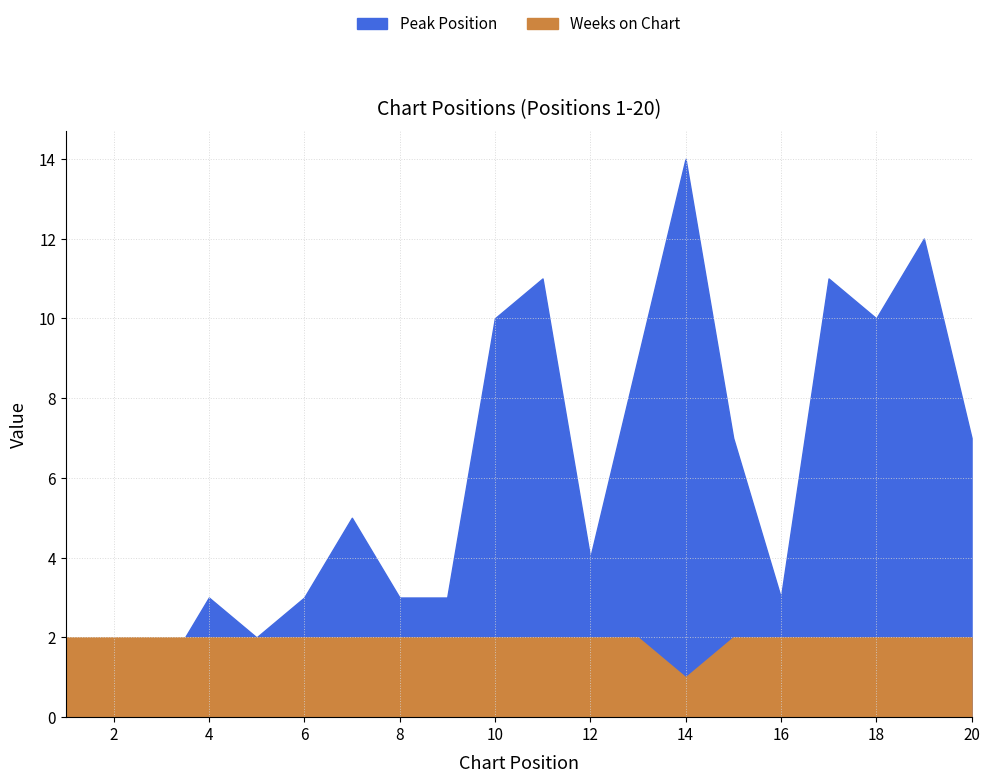

List the series in order of their overall mean, lowest first.

Weeks on Chart, Peak Position